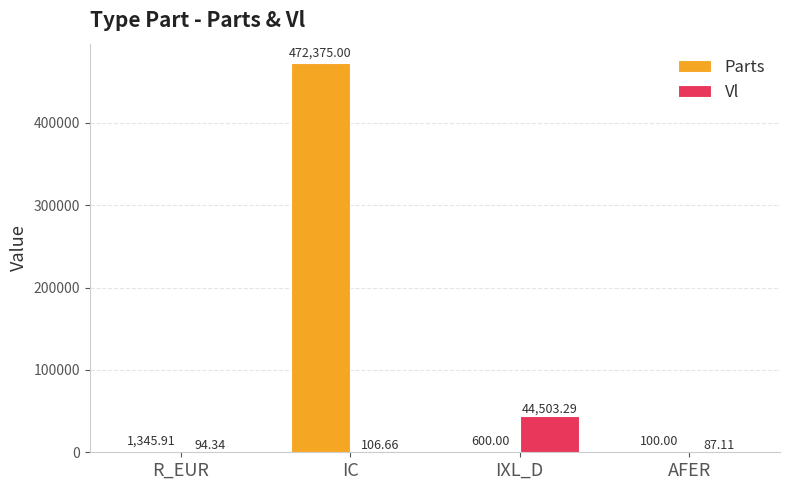

Reading left to right, transcribe all the data shown in this chart.

Parts: 1345.9	472375.0	600.0	100.0
Vl: 94.3	106.7	44503.3	87.1